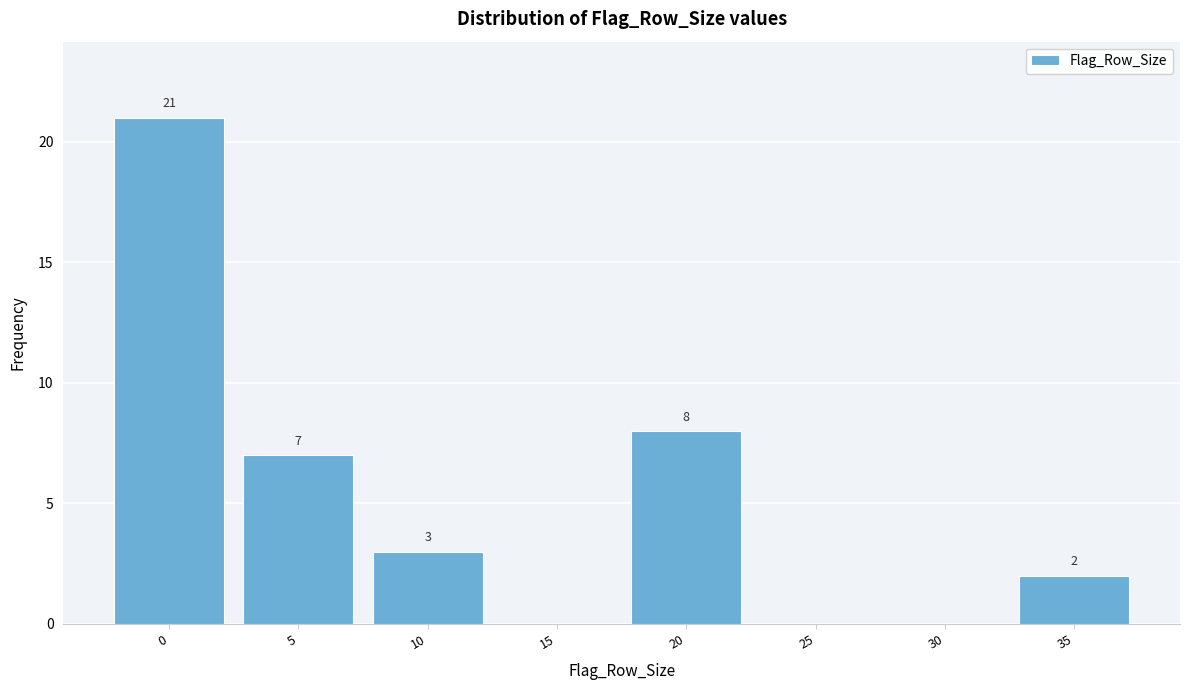

Reading left to right, transcribe all the data shown in this chart.

0=21	5=7	10=3	15=0	20=8	25=0	30=0	35=2